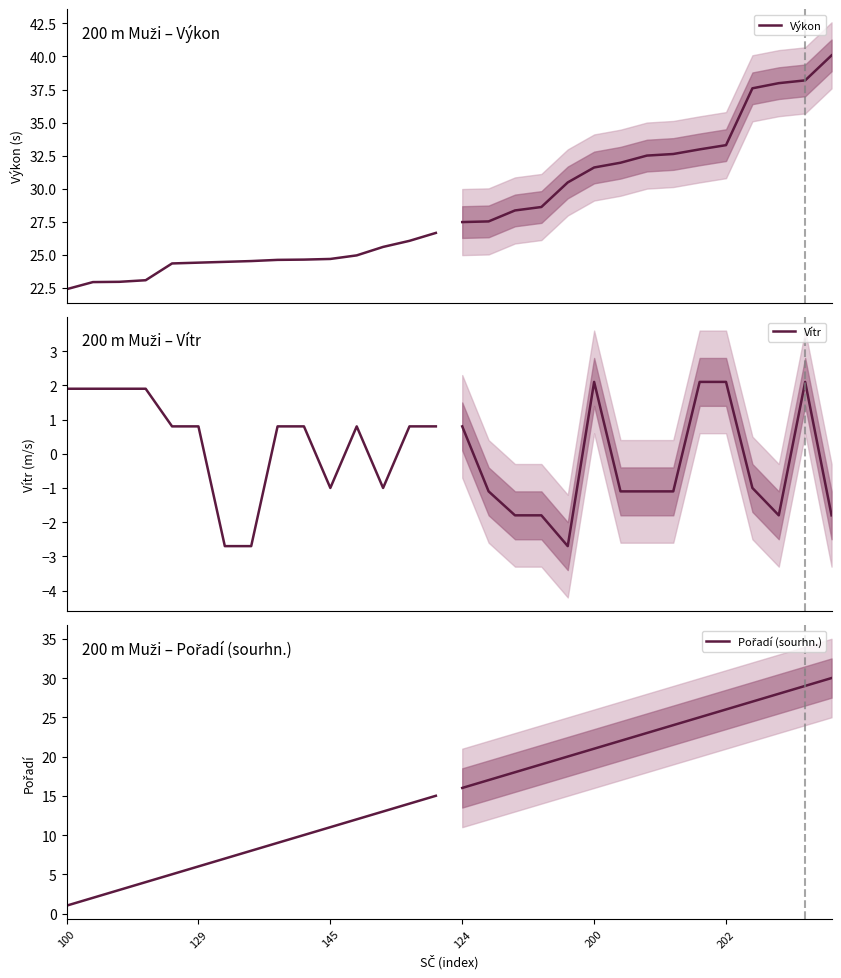

What is the difference between the maximum and minimum values in the Vítr series?

4.6